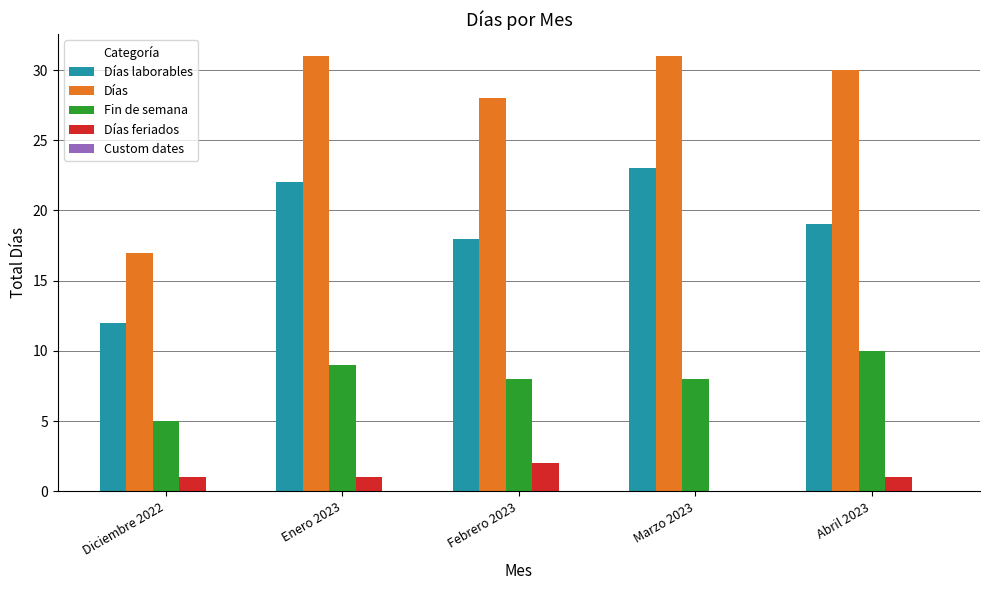

How many data points does each series have?

5